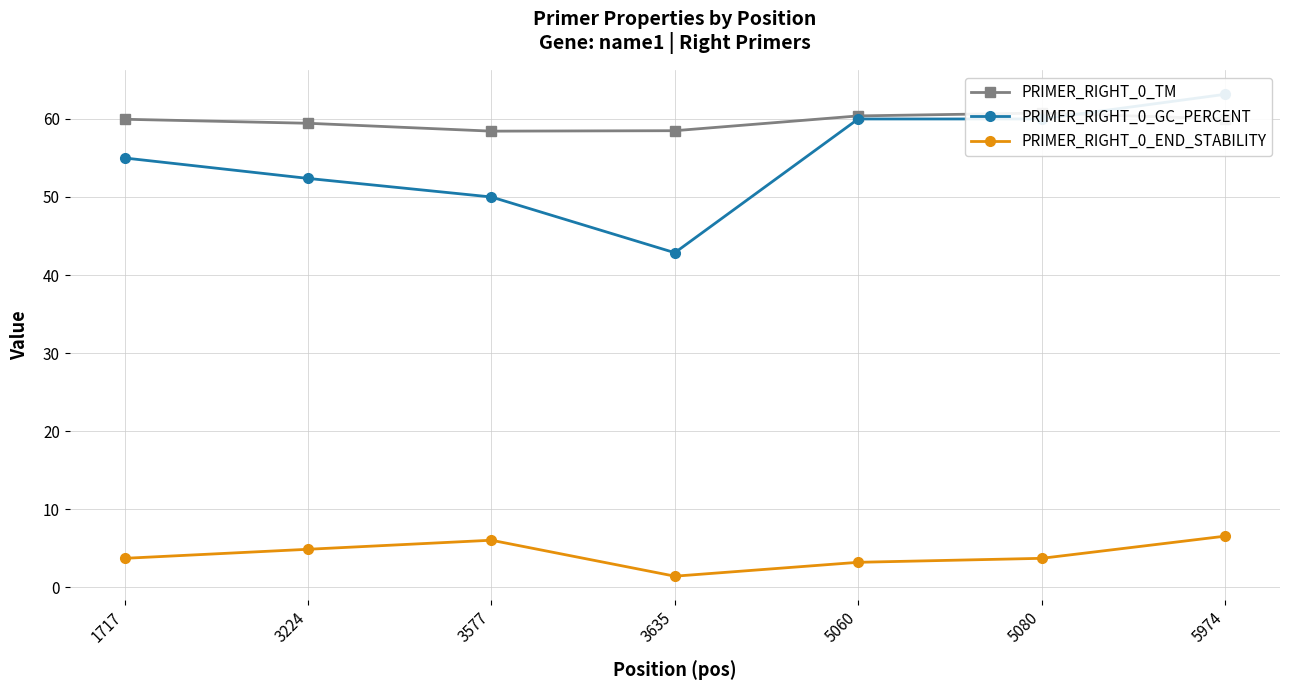

At 3224, list the series in order from largest to smallest.

PRIMER_RIGHT_0_TM, PRIMER_RIGHT_0_GC_PERCENT, PRIMER_RIGHT_0_END_STABILITY